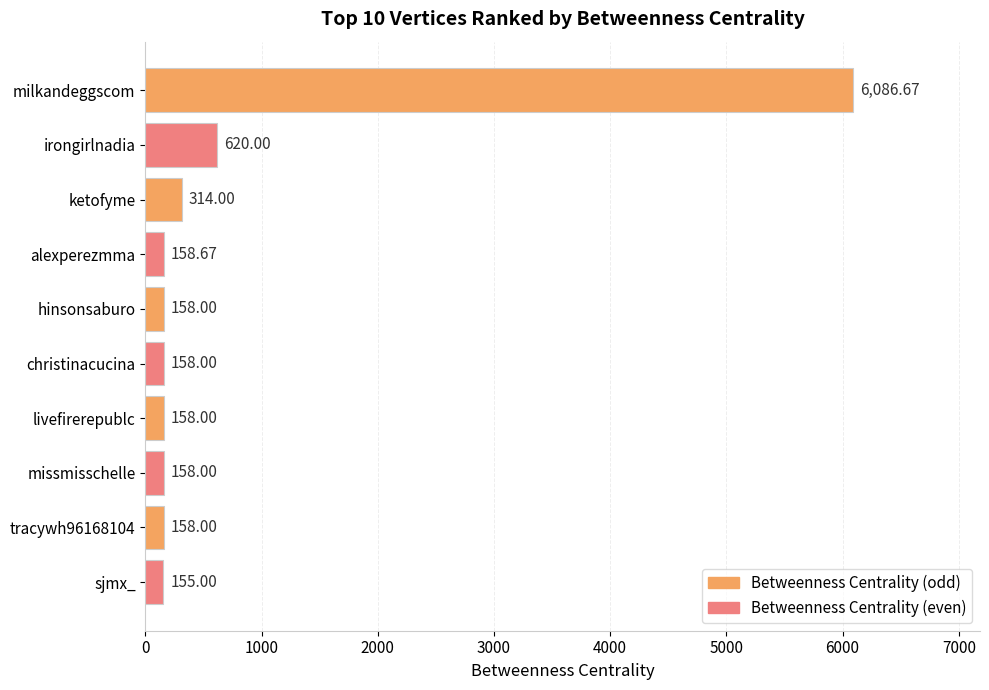

What is the greatest value displayed?

6086.7